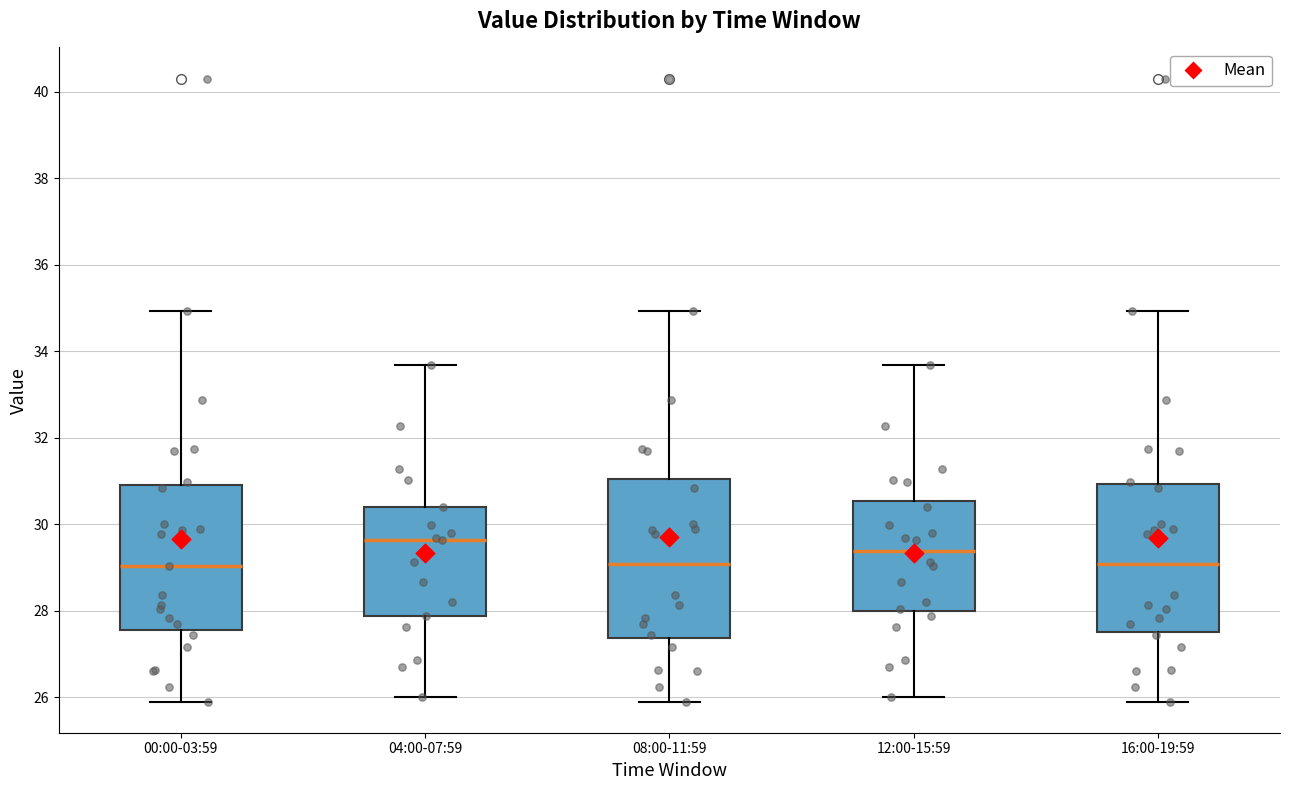

Where does the upper whisker of the box for 12:00-15:59 end on the y-axis? The values are not printed on the chart, so give them approximately, as read against the axis.

33.6